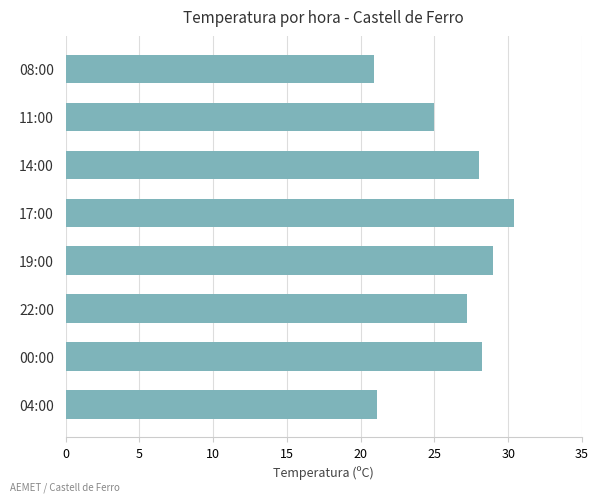

What is the average value?

26.2